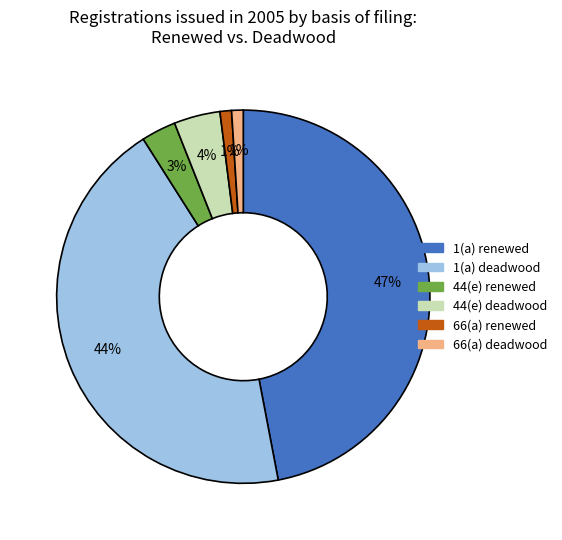

To the nearest percent, what is the average slice percentage?

17%